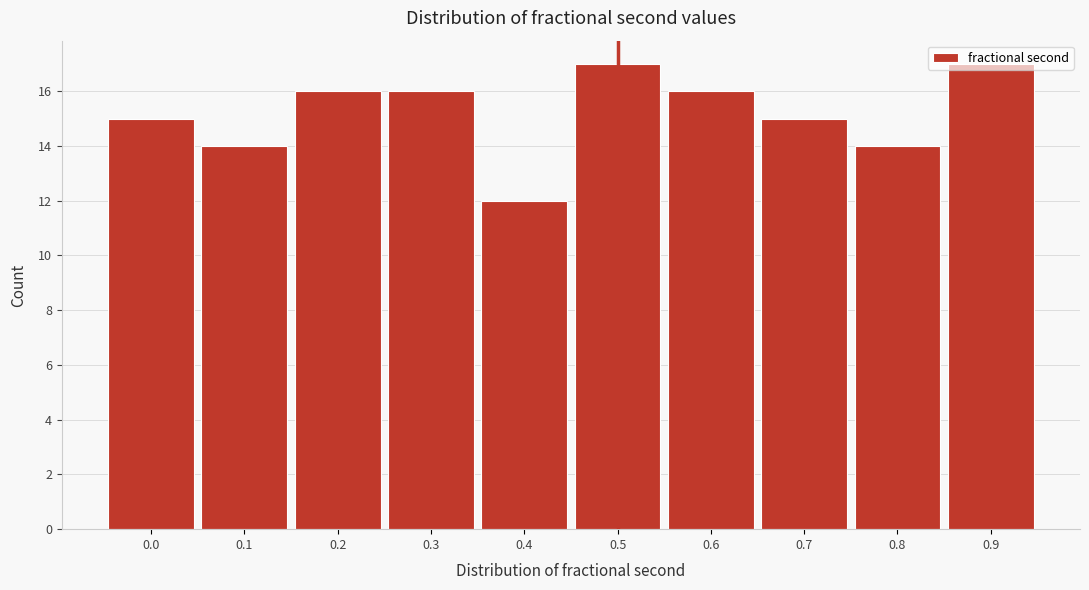

What is the greatest value displayed?

17